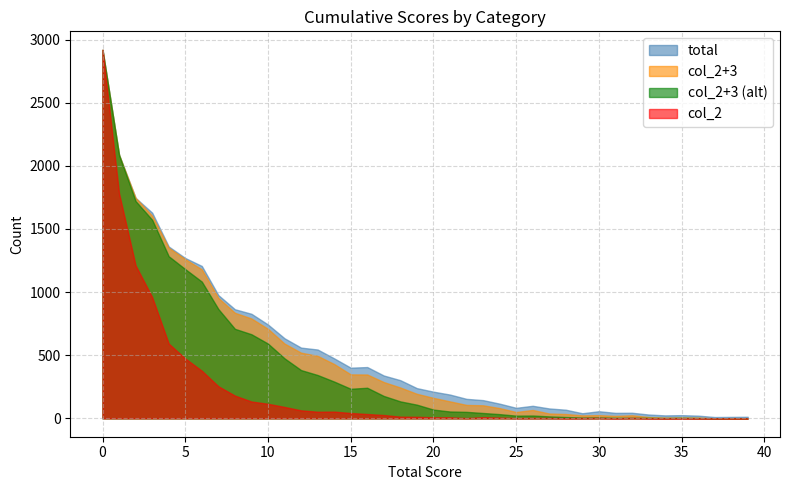

Is it true that col_3 equals 194 at 19?

True